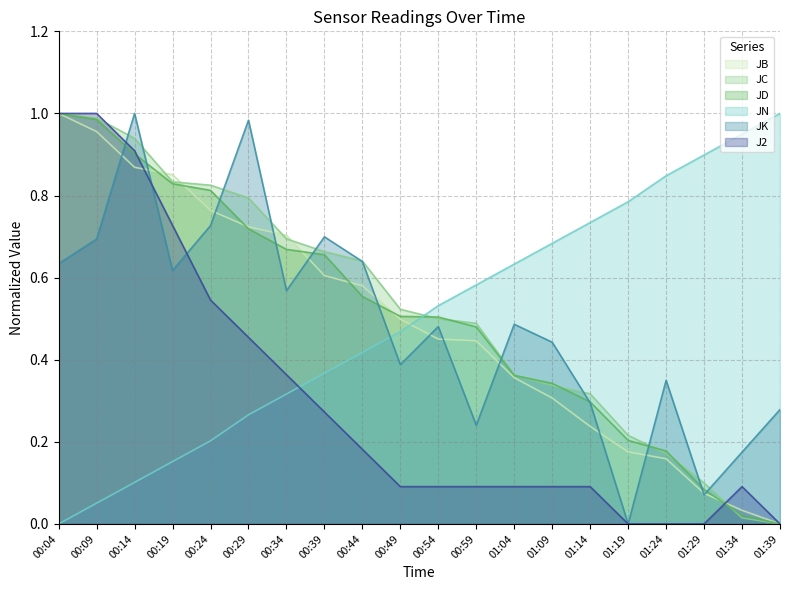

The JK series shows 0.6 at 00:19. True or false?

True